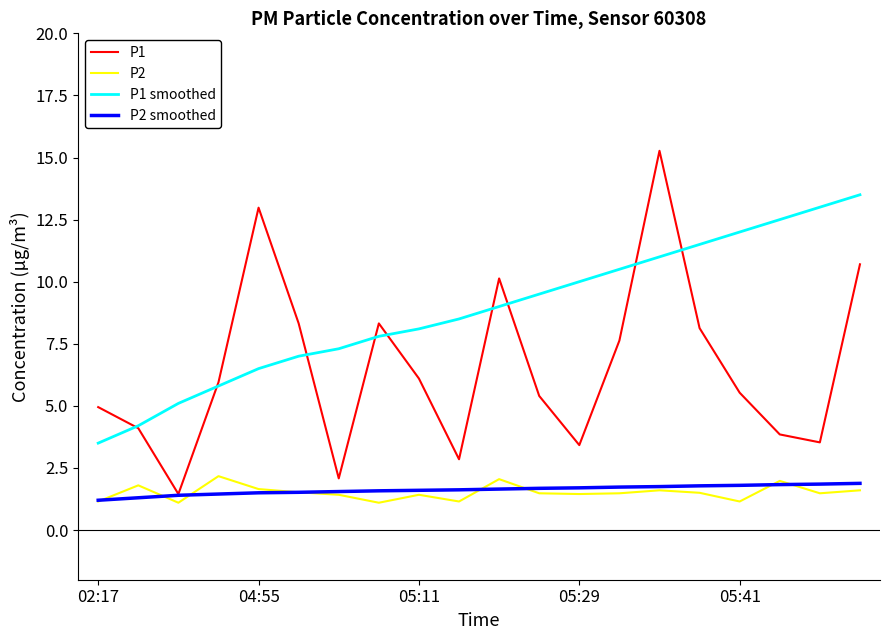

Count the P2 smoothed values in the range 1 to 2.

20